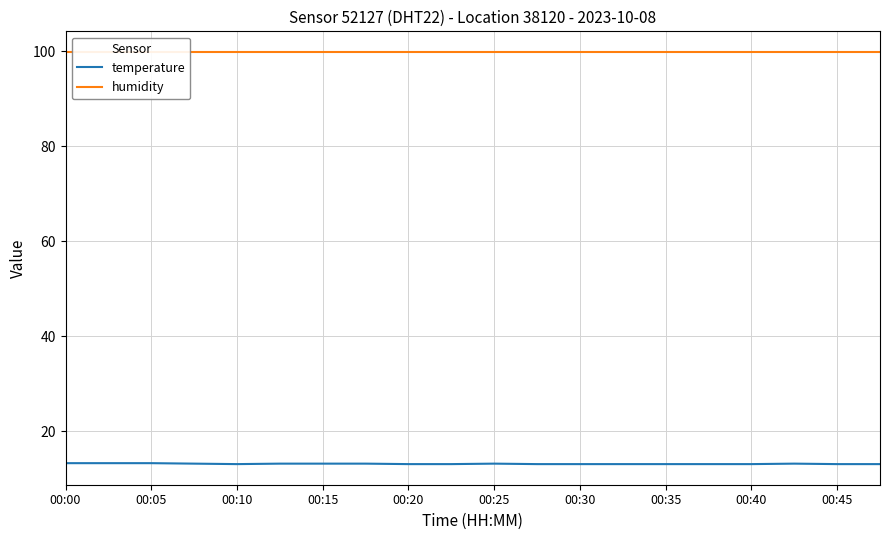

True or false: temperature and humidity intersect in this chart.

False